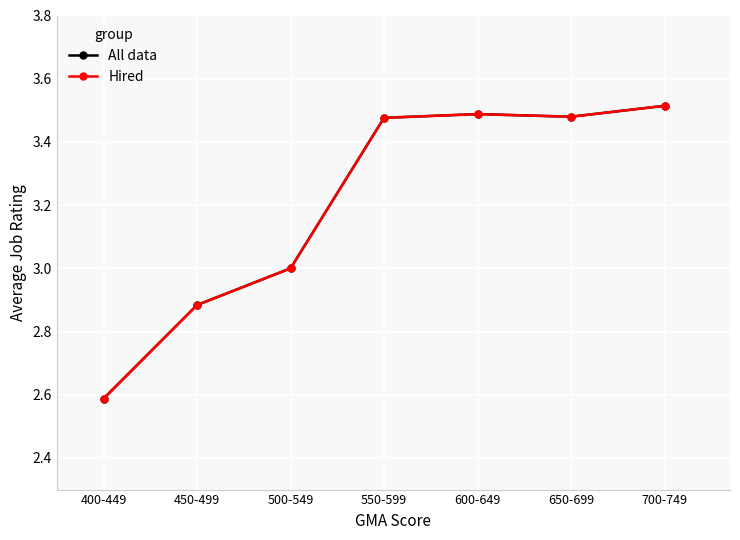

Rank the series by their maximum value, from lowest to highest.

All data, Hired